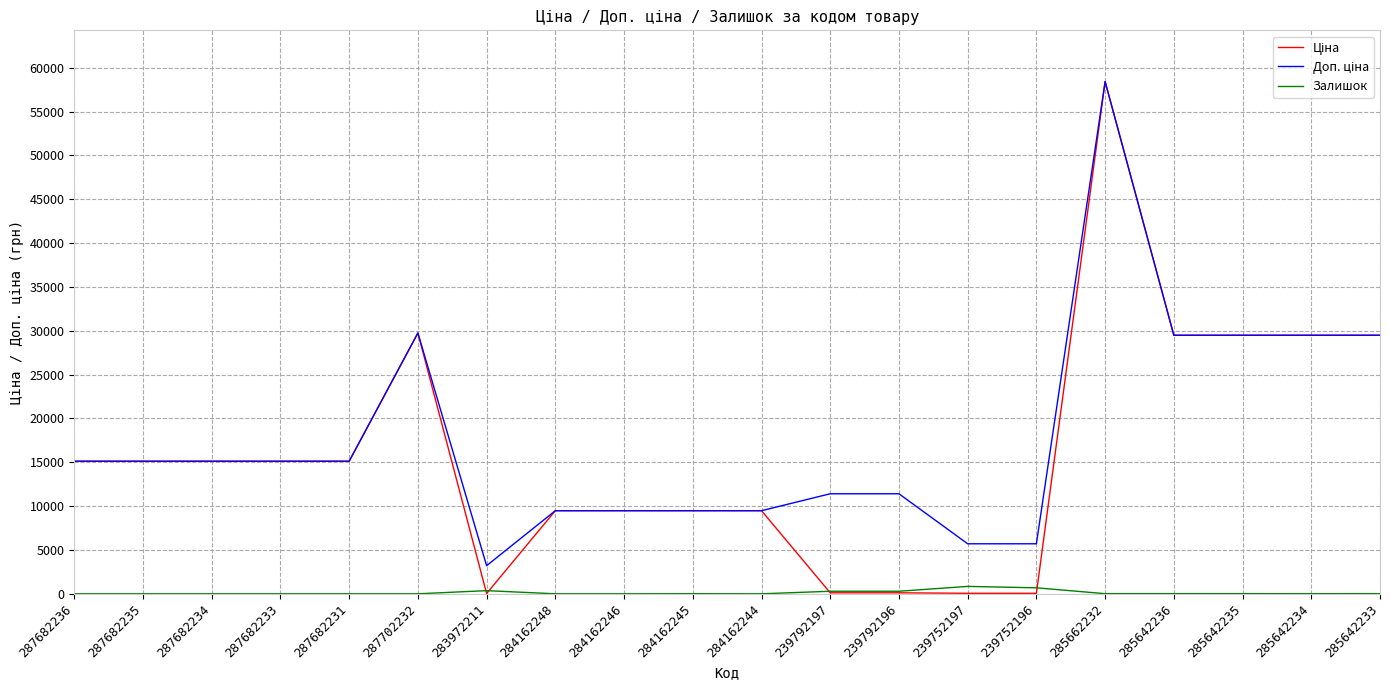

The Залишок series shows 14.0 at 285662232. True or false?

True